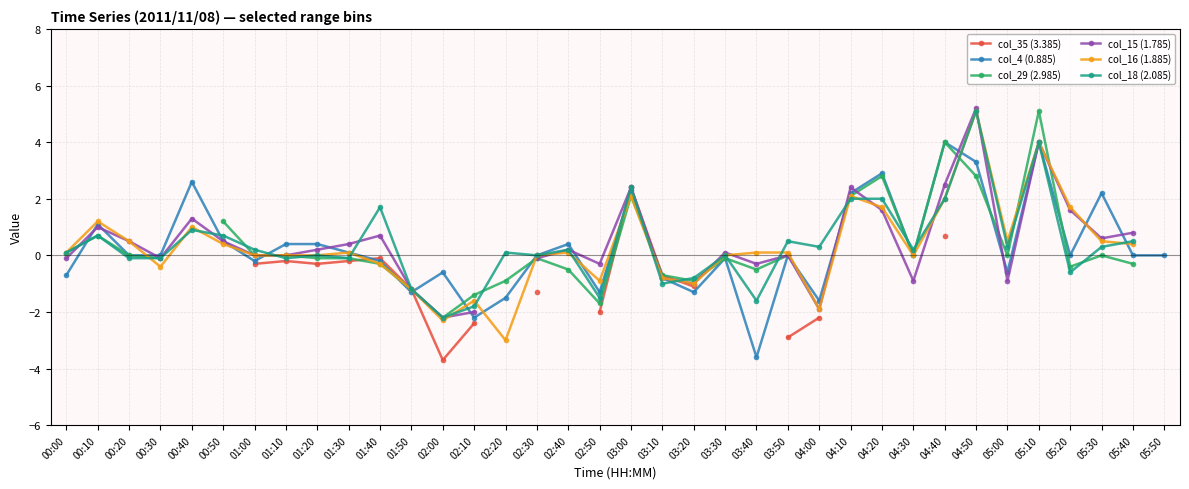

How many times do col_4 (0.885) and col_15 (1.785) cross each other?

14